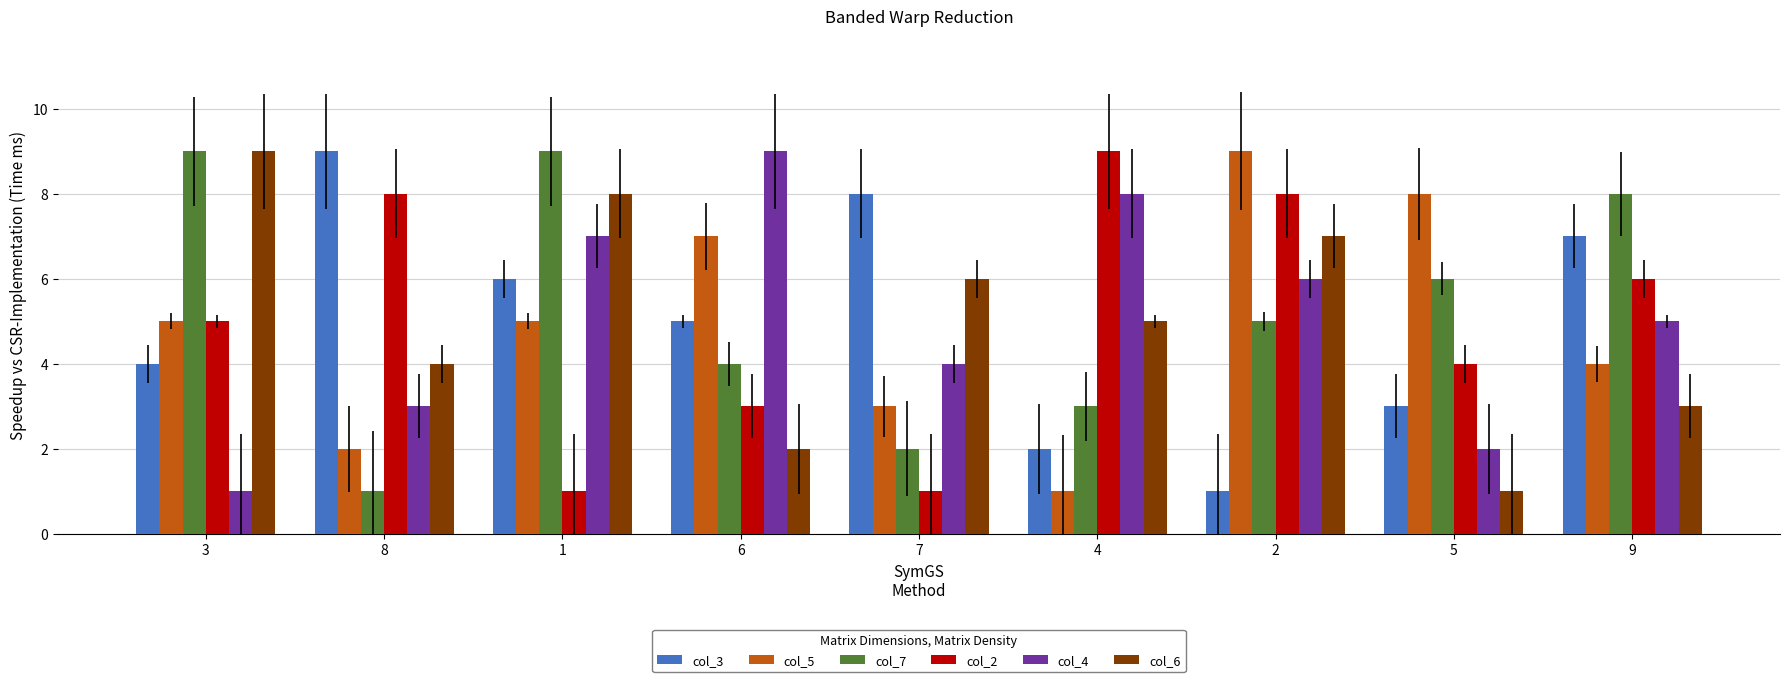

Rank the categories by col_4 value from highest to lowest.

6, 4, 1, 2, 9, 7, 8, 5, 3